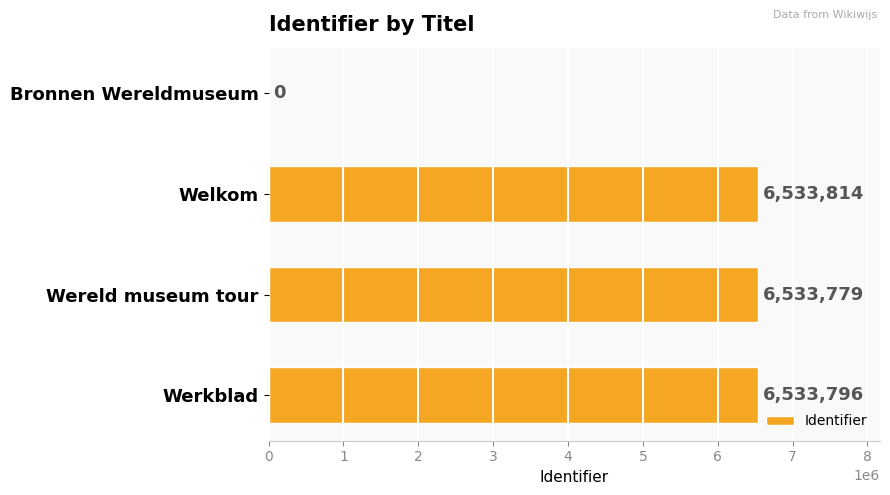

Are the bars horizontal?

Yes